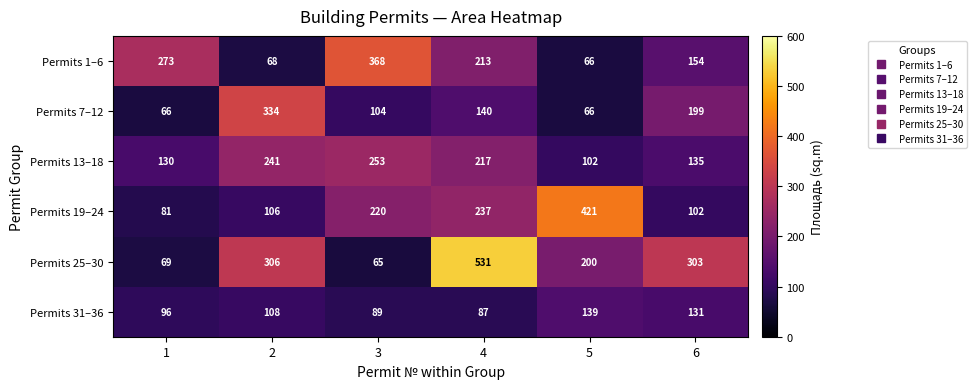

The Permits 13–18 series shows 253 at 3. True or false?

True